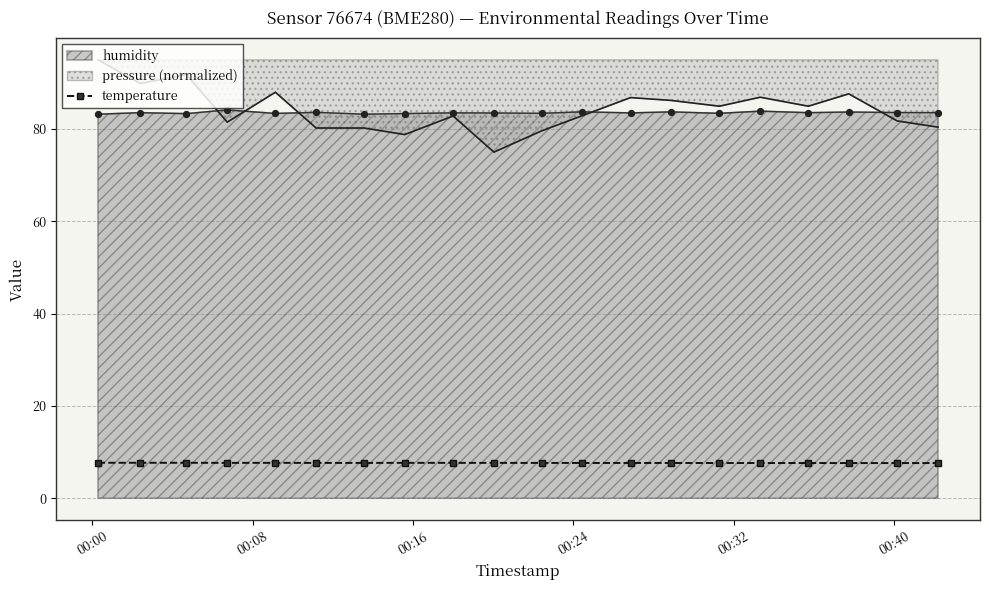

Which series has the largest range (max minus min)?

pressure (normalized)